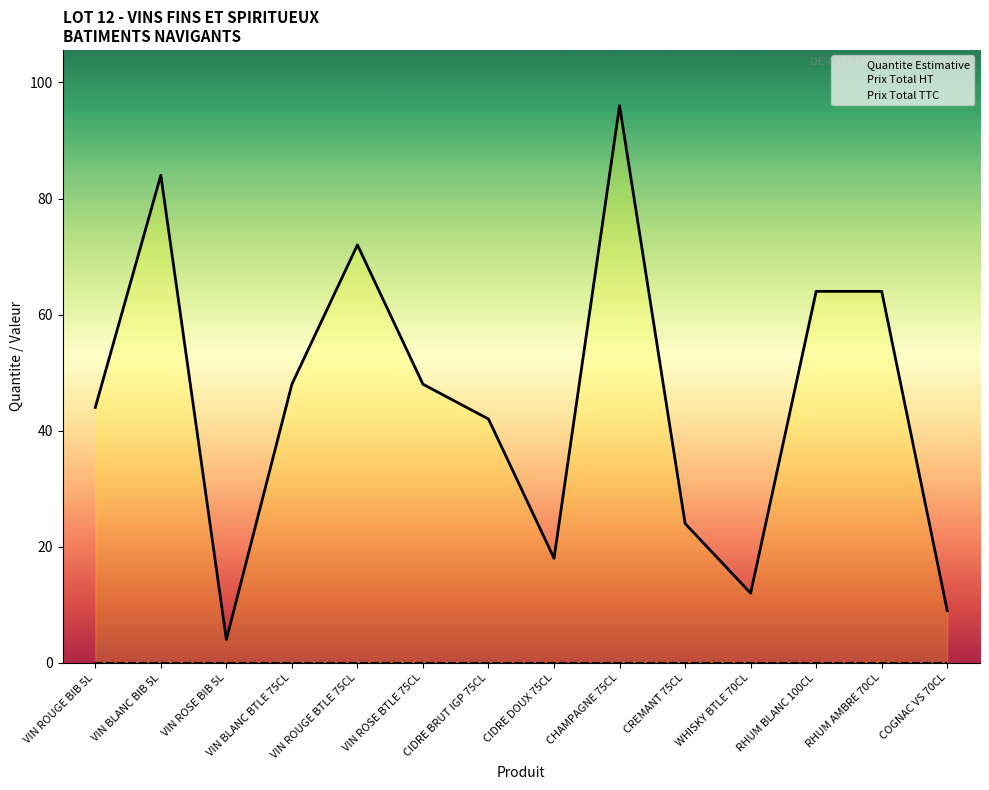

Rank the series at VIN ROSE BTLE 75CL from lowest to highest value.

Prix Total HT, Prix Total TTC, Quantite Estimative